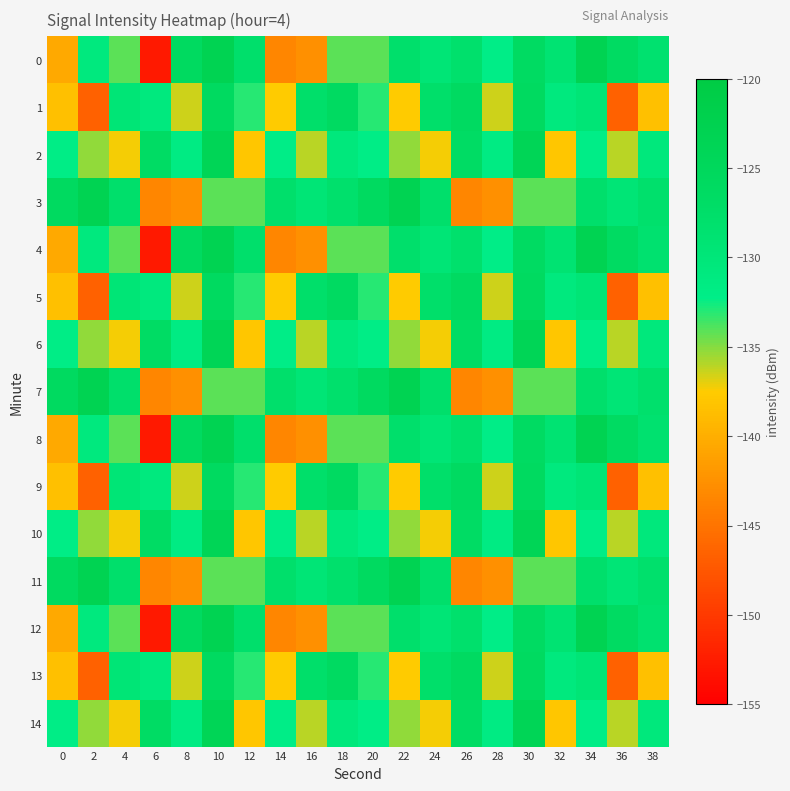

What is the total value across all series at 30?

-1907.0